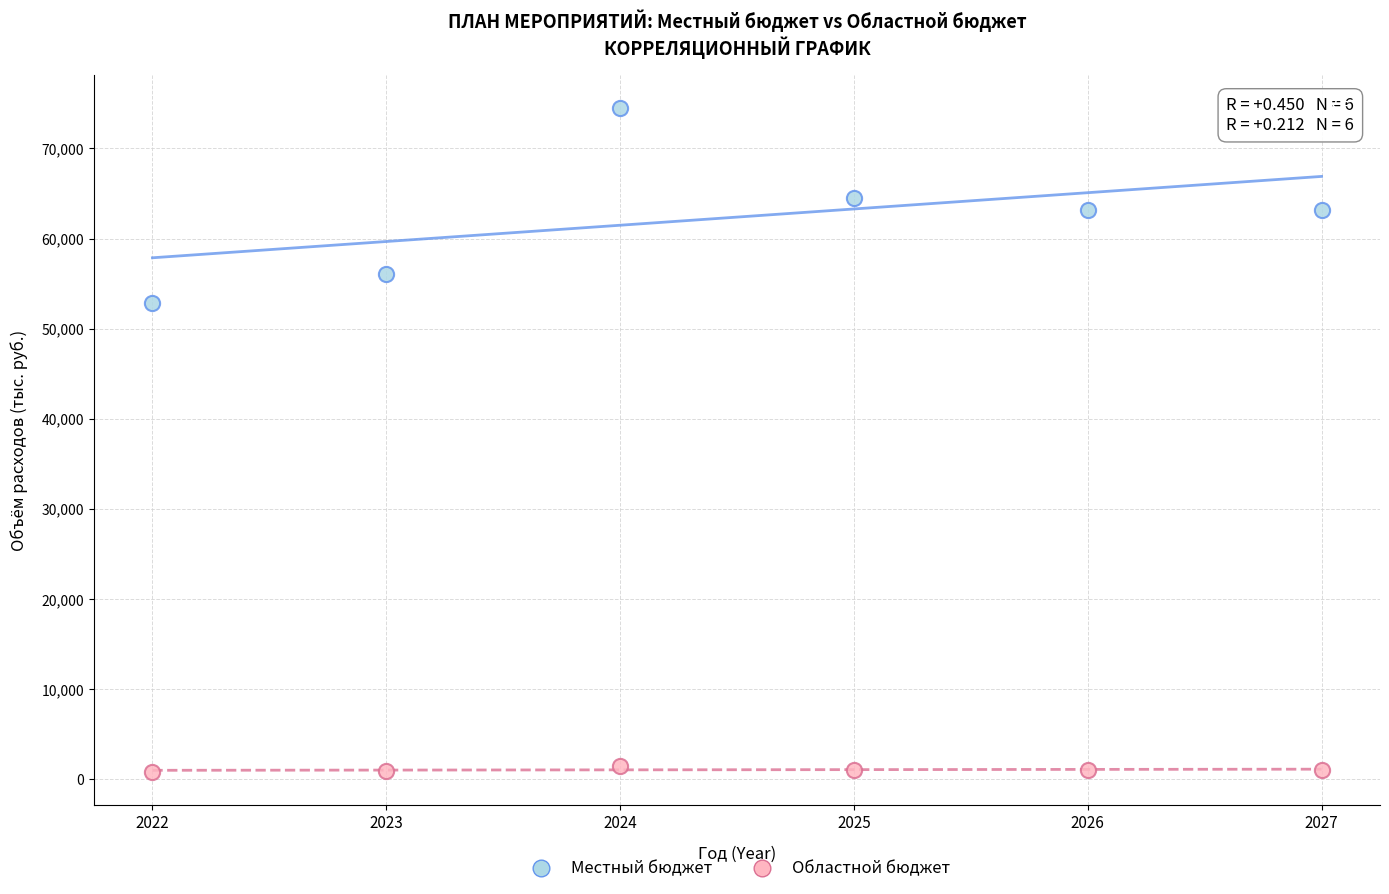

Across all data points, what is the range of X values (max minus min)?

5.0